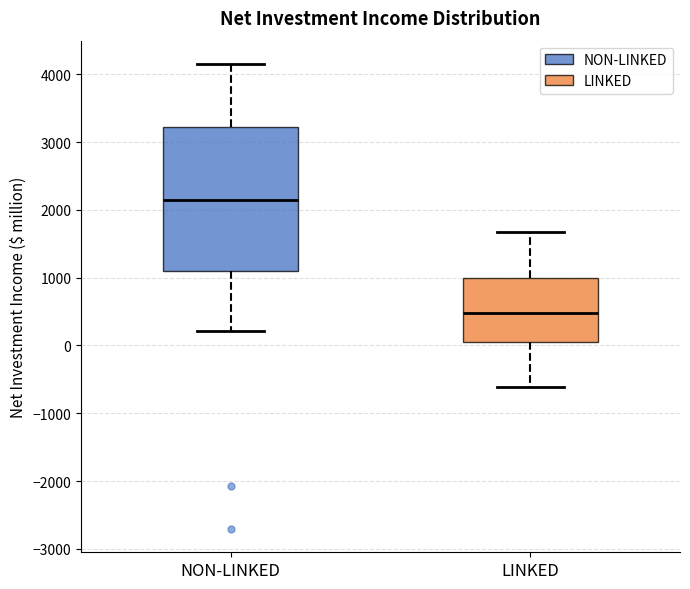

Reading left to right, transcribe this box plot: for each box, give where its median line is, the range the box spans, and where its two whiskers end, as read against the y-axis. The values are not printed on the chart, so give them approximately, as read against the axis.

NON-LINKED: median 2200, box 1100 to 3200, whiskers 200 to 4200
LINKED: median 500, box 100 to 1000, whiskers -600 to 1700